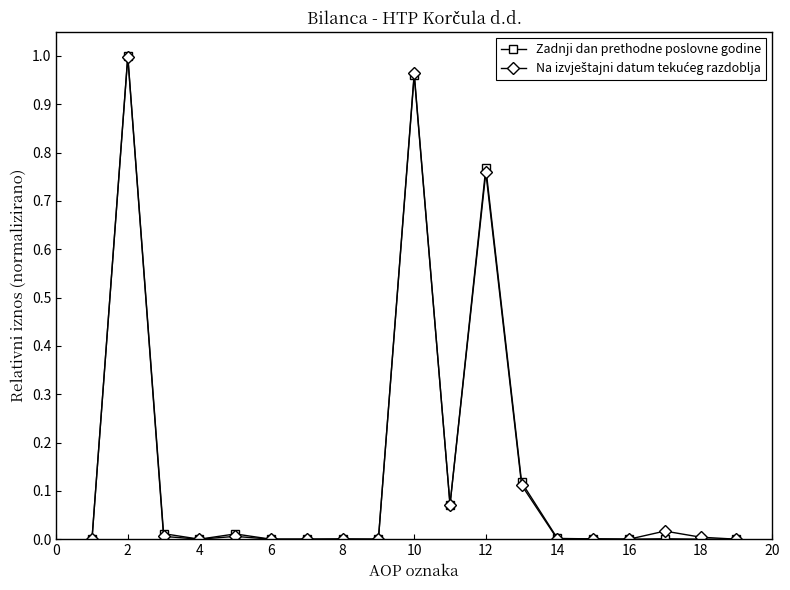

What is the difference between the second highest and second lowest values in the Na izvještajni datum tekućeg razdoblja series?

1.0